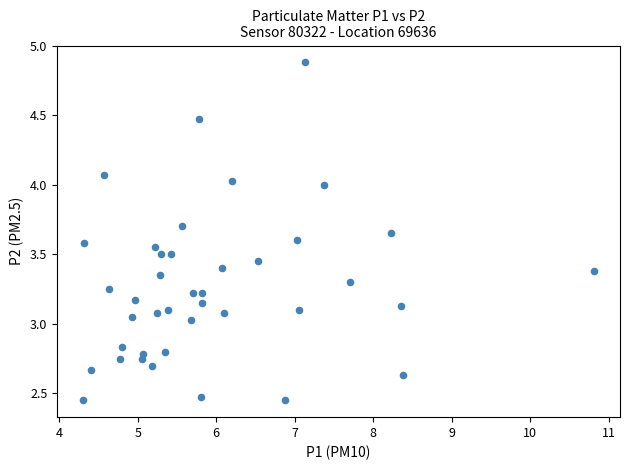

What is the range of Y values (max minus min)?

2.4